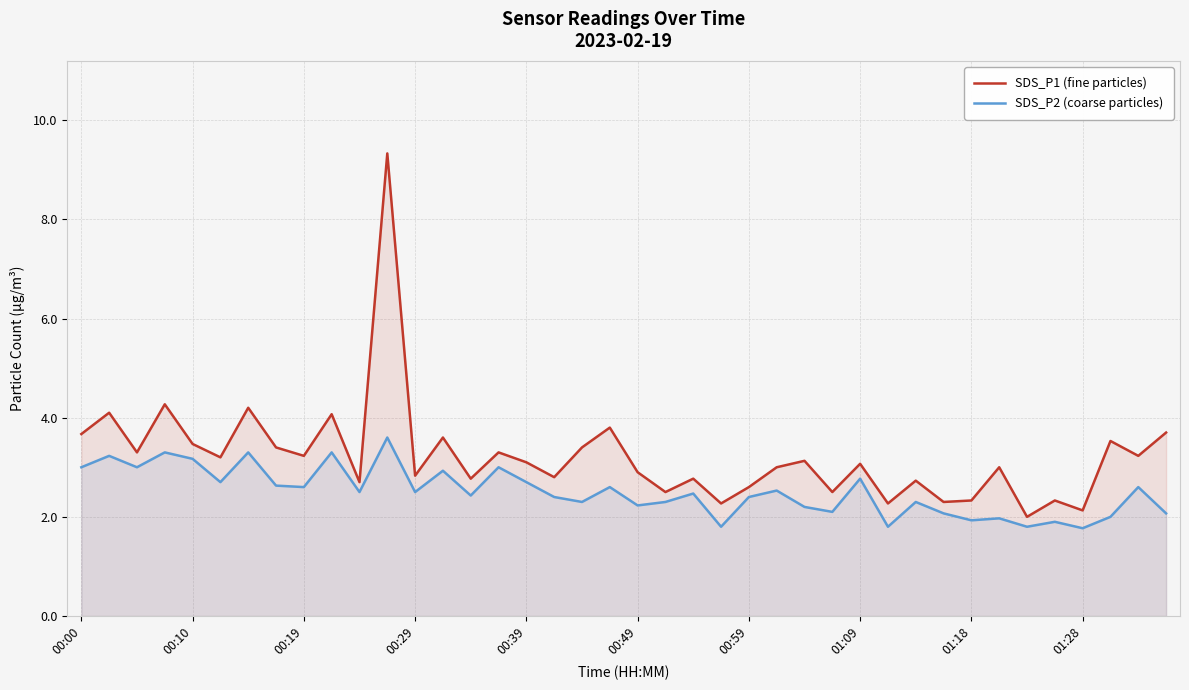

Which series changed the most between 27 and 30?

SDS_P1 (fine particles)